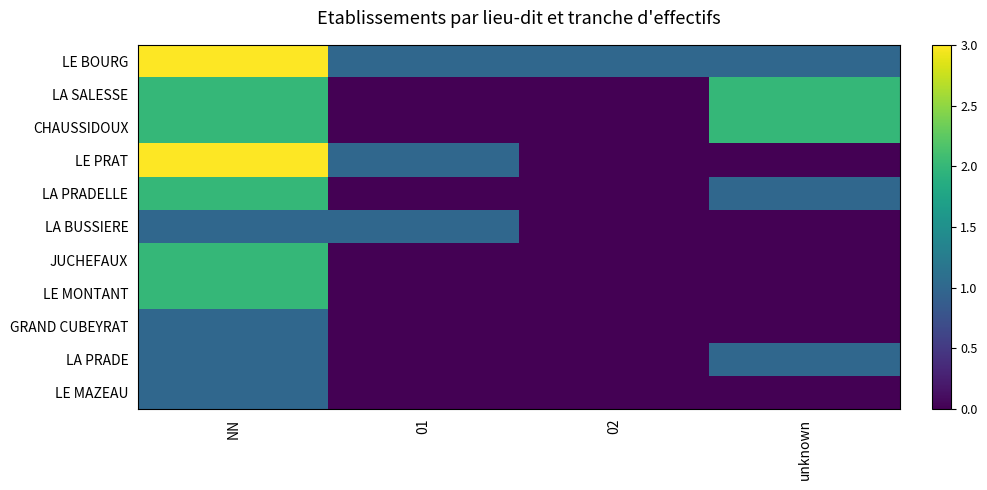

Which series has the largest total across all categories?

LE BOURG